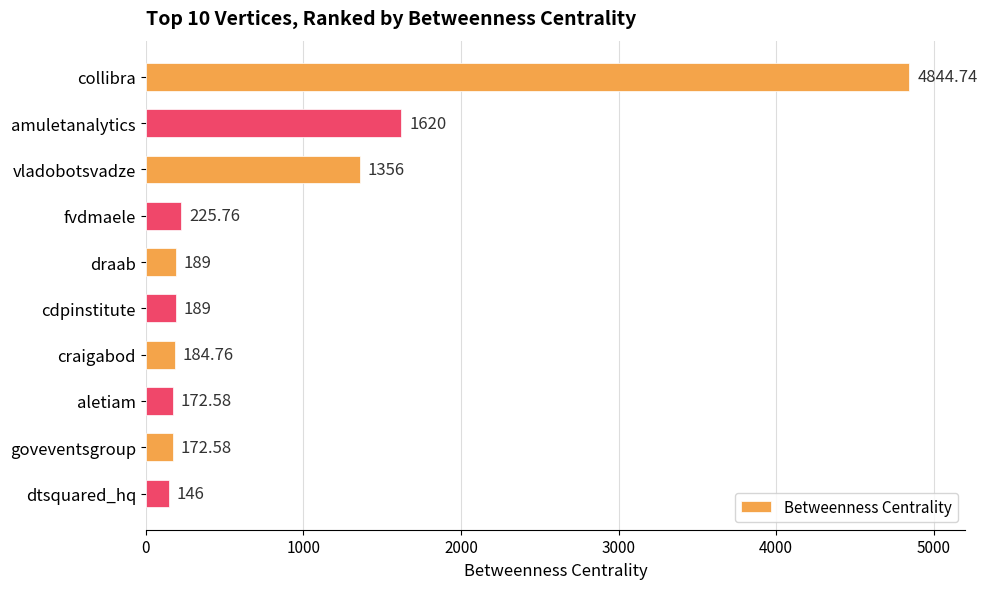

Which label corresponds to the smallest value in the chart?

dtsquared_hq